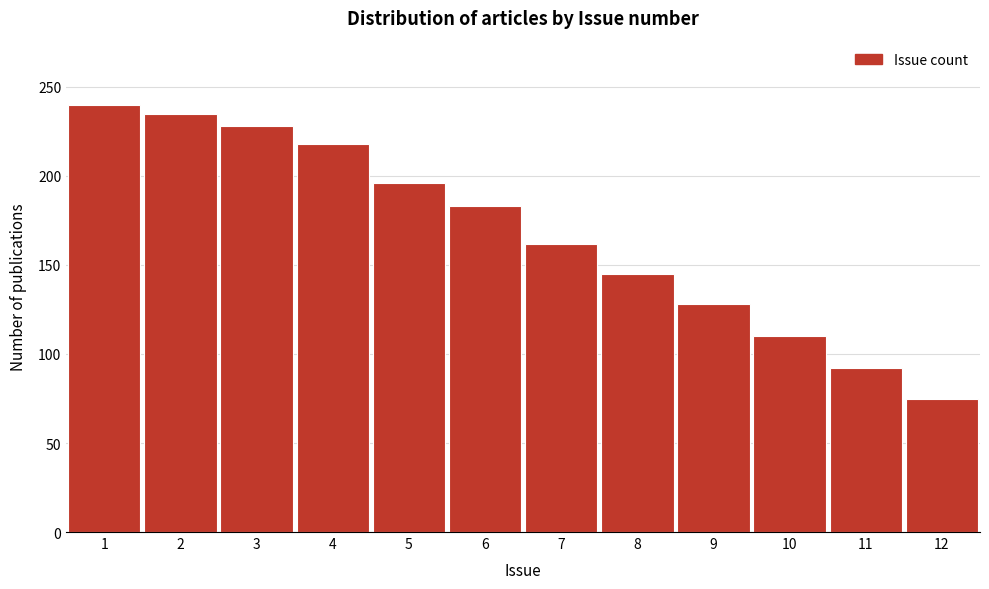

Reading right to left, transcribe all the data shown in this chart.

75	92	110	128	145	162	183	196	218	228	235	240